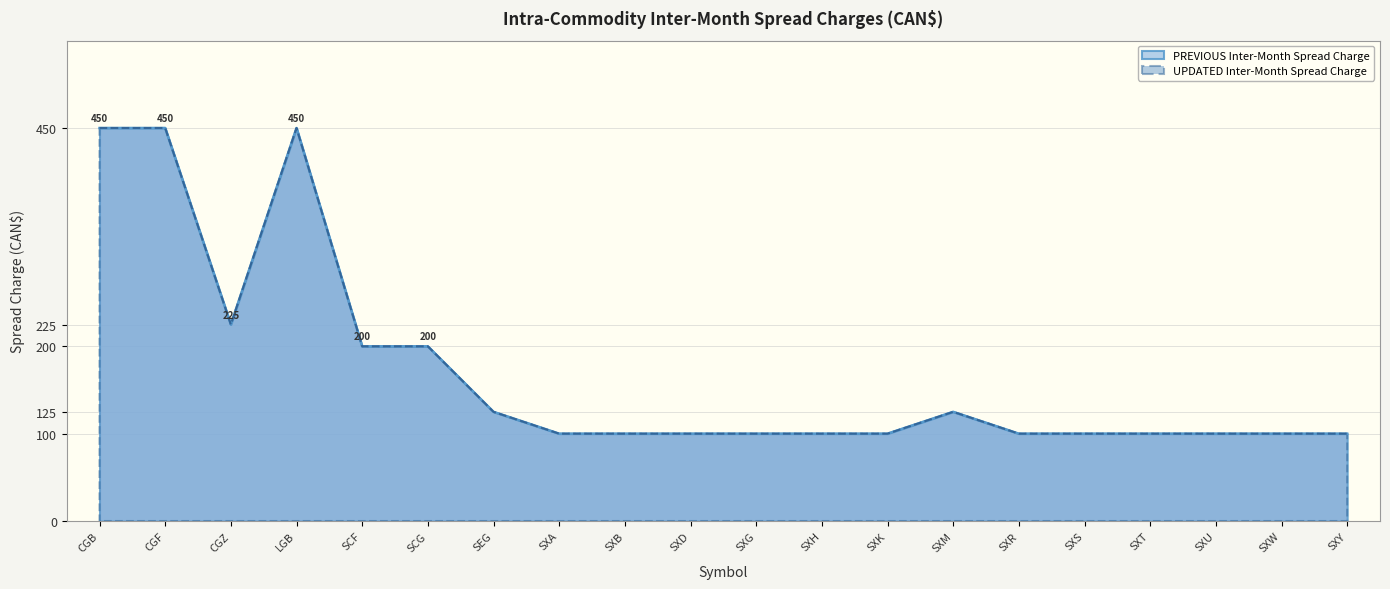

What is the difference between the maximum and minimum values in the UPDATED Inter-Month Spread Charge series?

350